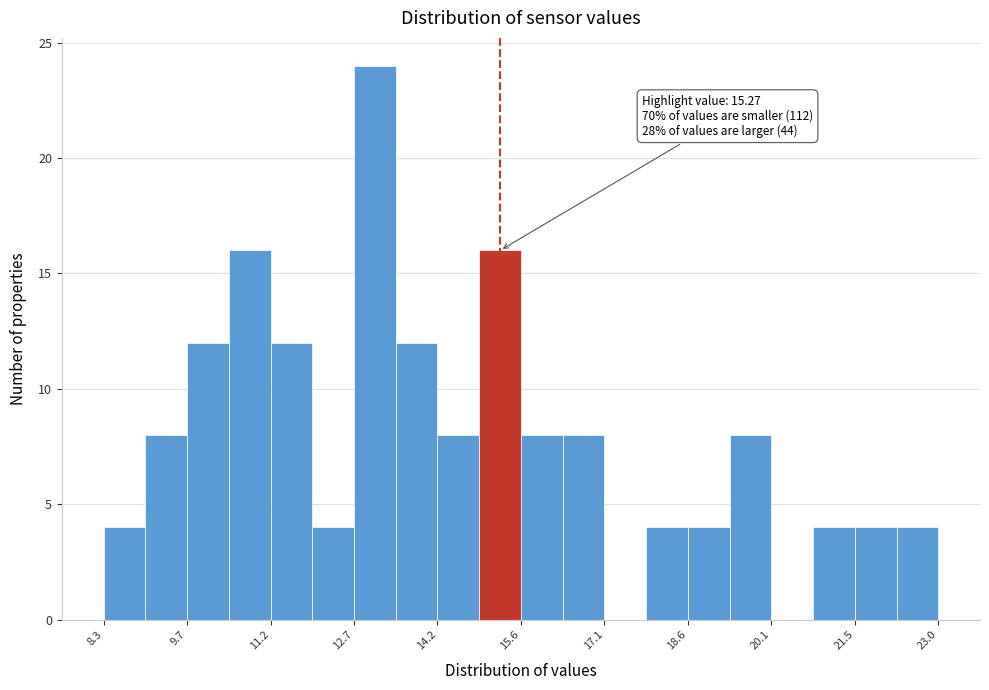

Read against the x-axis, roughly where is the centre of the tallest bar?

13.0